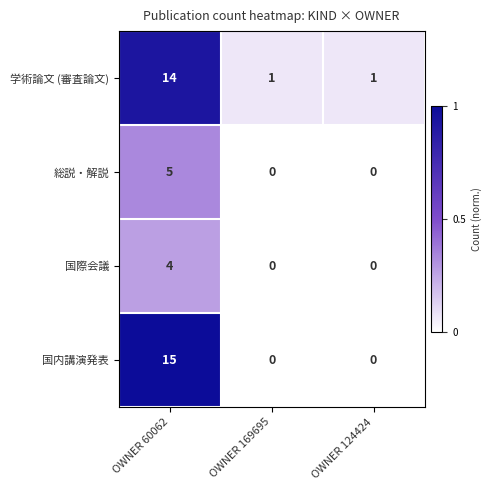

The value of 国内講演発表 at OWNER 60062 is 24. True or false?

False